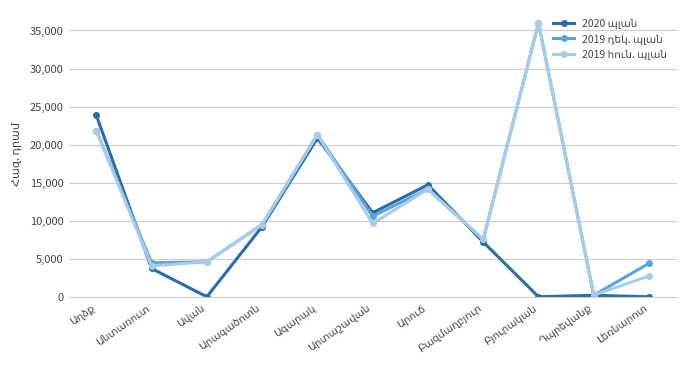

How many times do 2019 հուն. պլան and 2020 պլան cross each other?

3